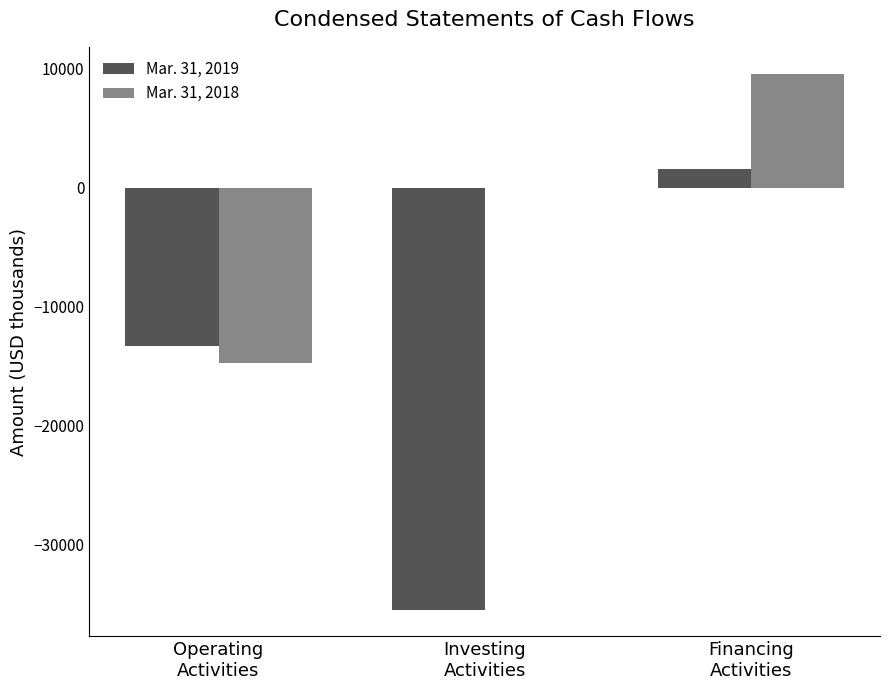

What is the sum of all Mar. 31, 2019 values?

-47233